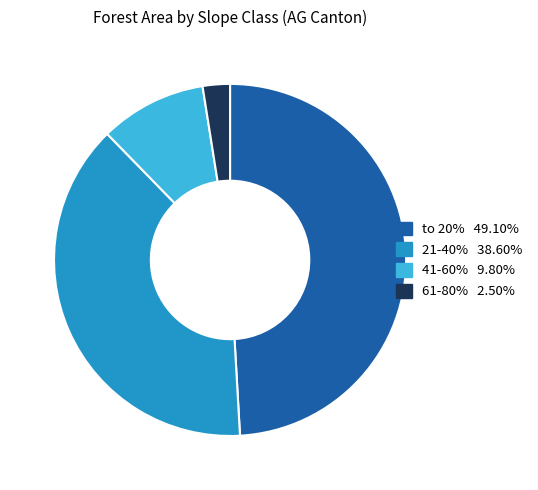

What is the ratio of the value at 41-60% to the value at to 20%?

0.2